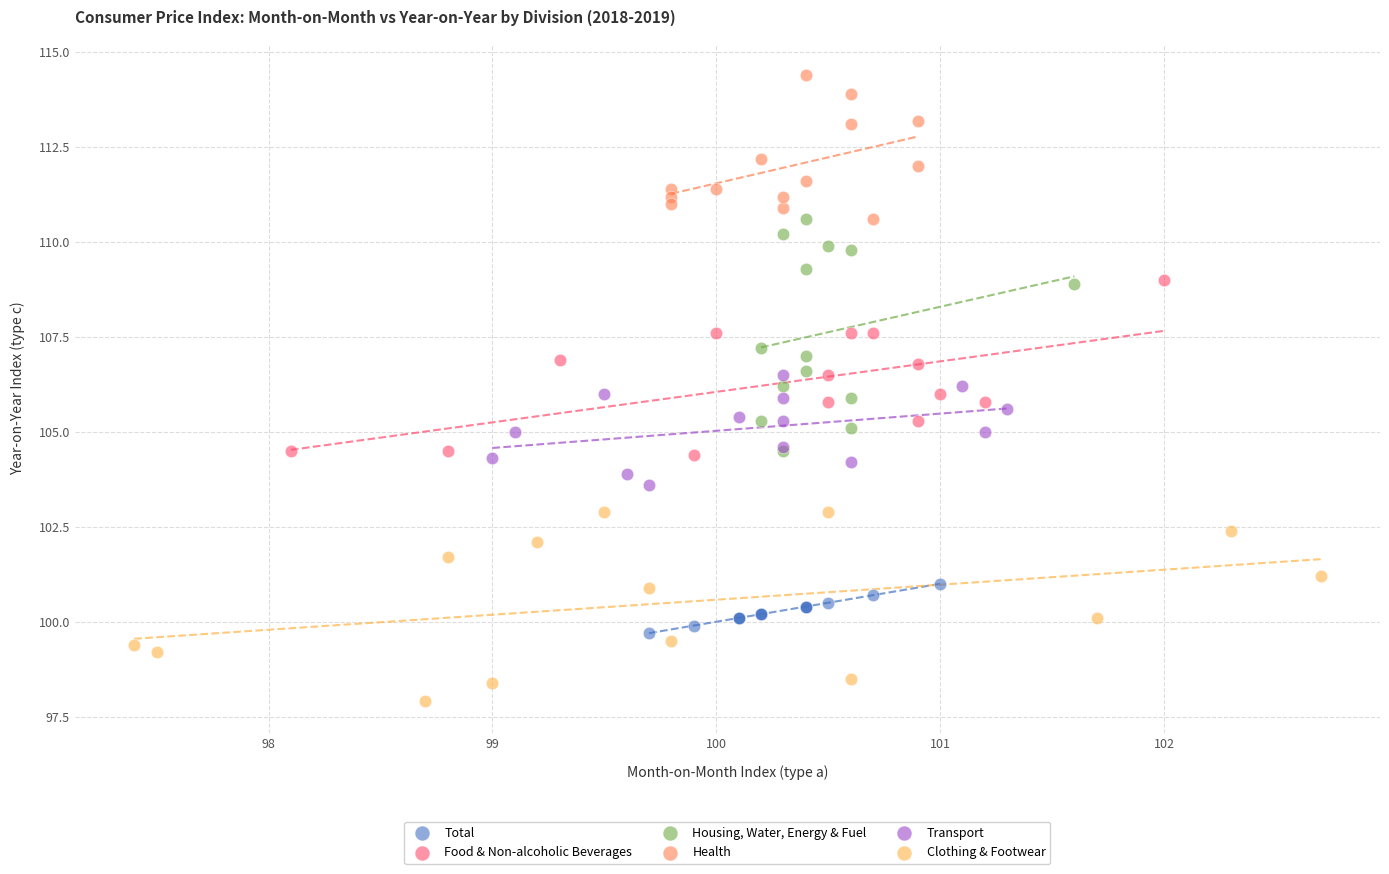

Which series has the widest spread of Y values?

Housing, Water, Energy & Fuel